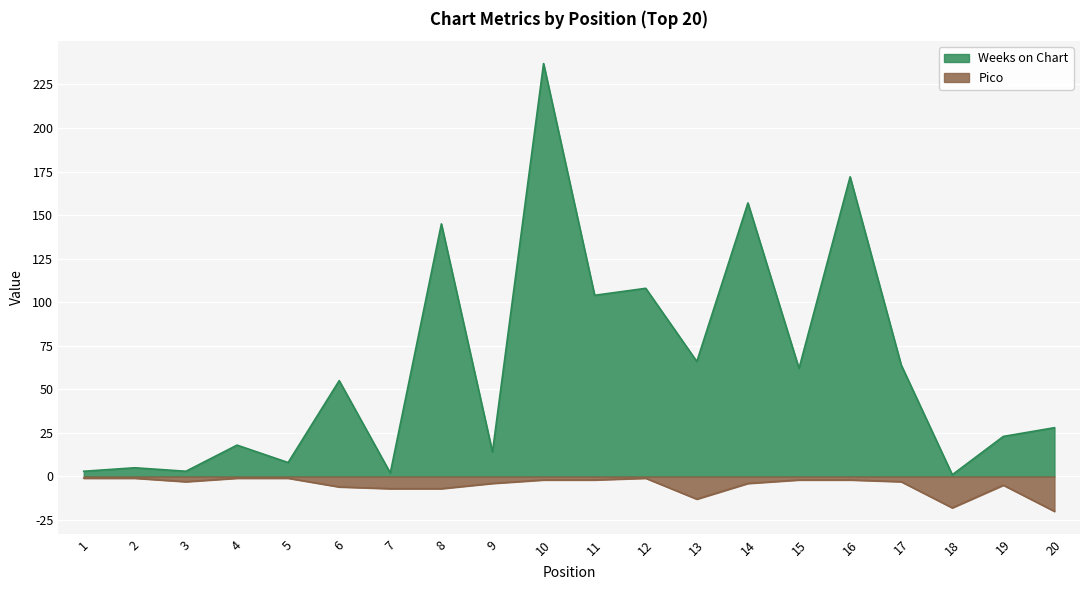

Where is Pico nearest to the value -10?

7